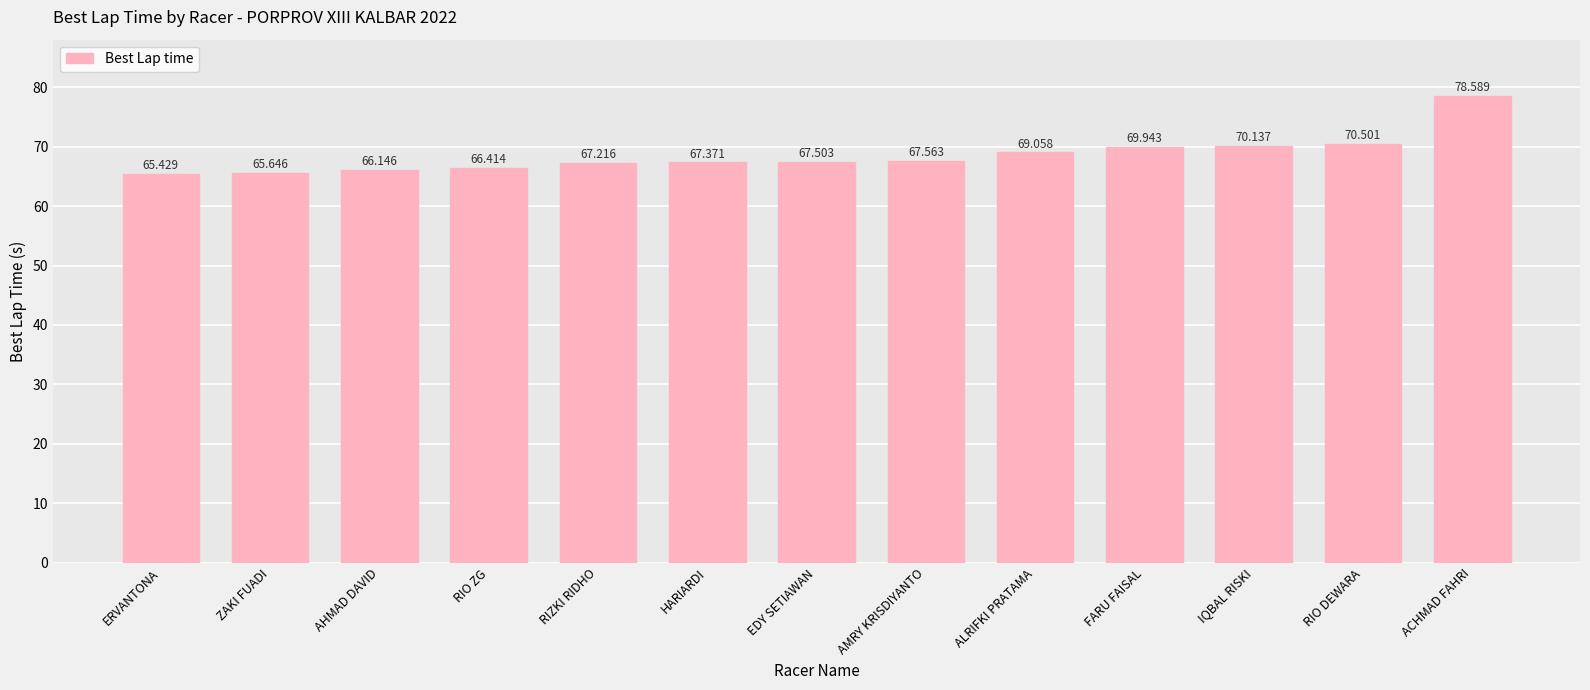

List the labels in order of value, smallest first.

ERVANTONA, ZAKI FUADI, AHMAD DAVID, RIO ZG, RIZKI RIDHO, HARIARDI, EDY SETIAWAN, AMRY KRISDIYANTO, ALRIFKI PRATAMA, FARU FAISAL, IQBAL RISKI, RIO DEWARA, ACHMAD FAHRI